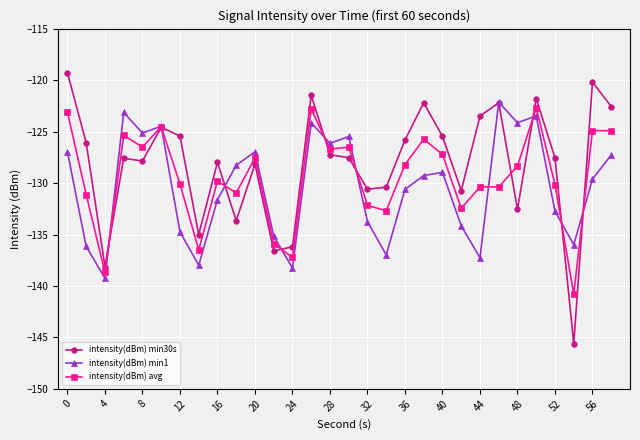

What is the difference between the second highest and second lowest values in the intensity(dBm) min30s series?

17.9